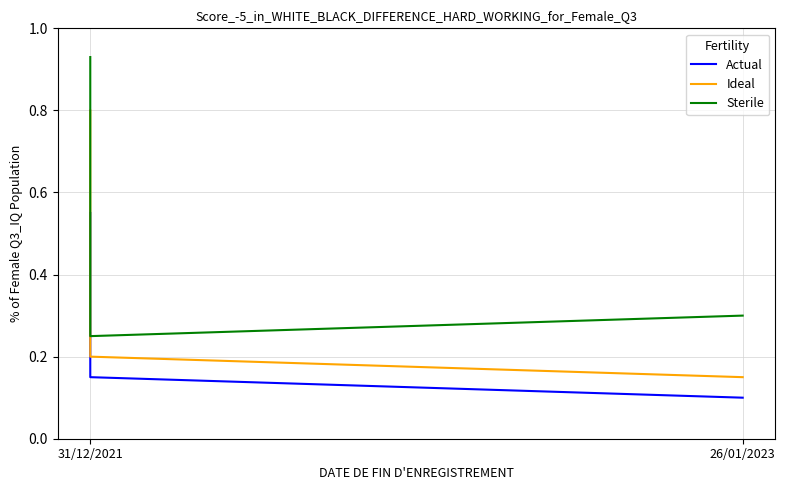

Read the Ideal value at 26/01/2023.

0.1